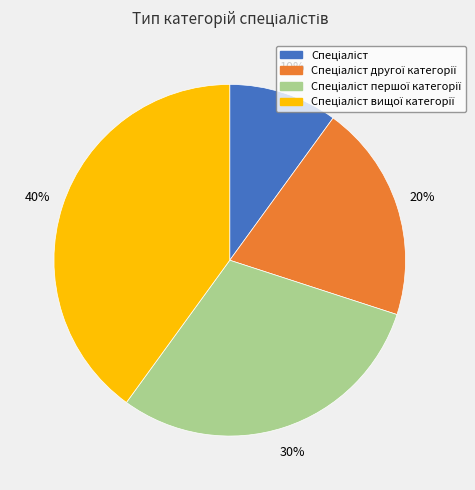

To the nearest percent, what is the average slice percentage?

25%